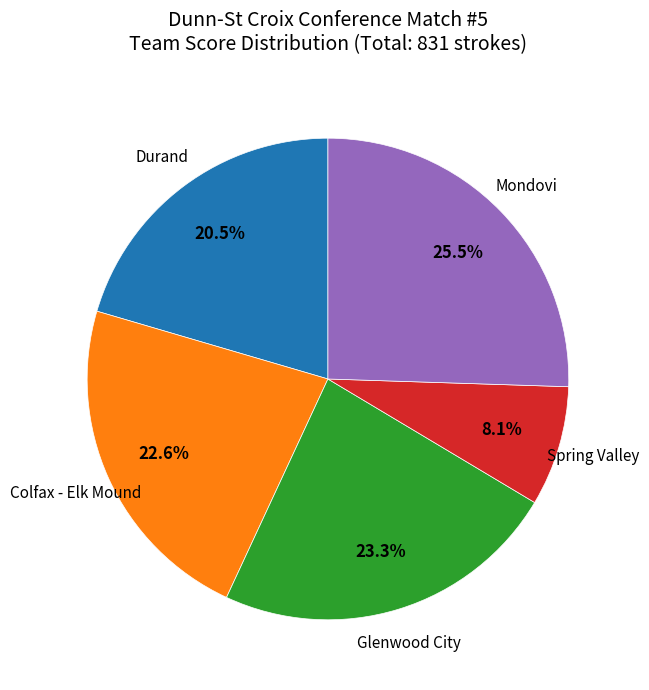

Is there a majority slice in this chart?

No